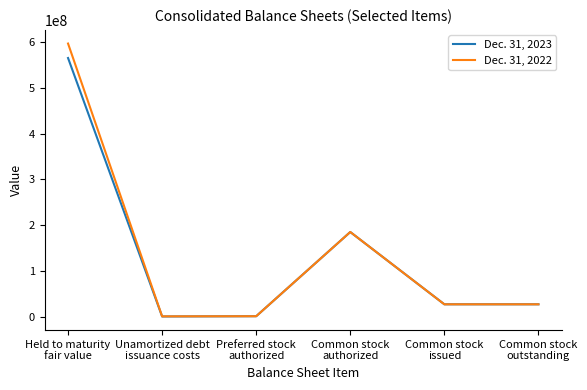

Which series has the largest total across all categories?

Dec. 31, 2022